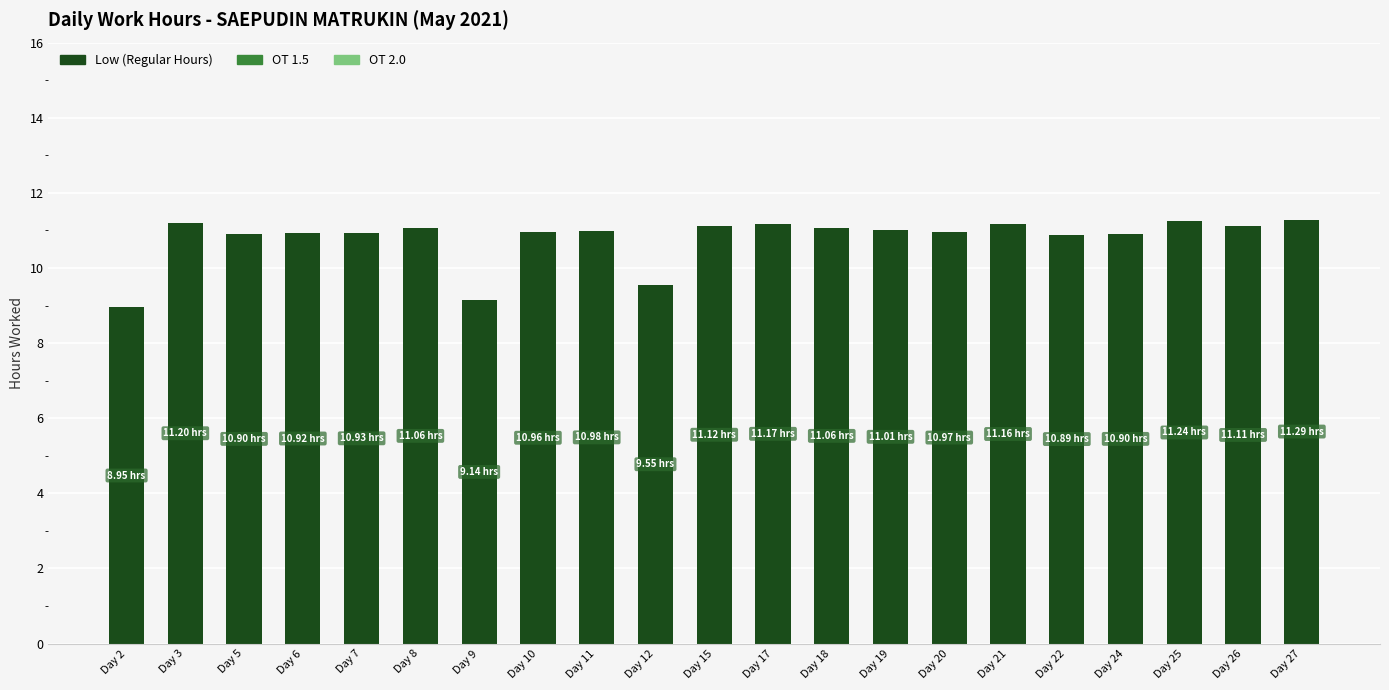

What is the average value?

10.8